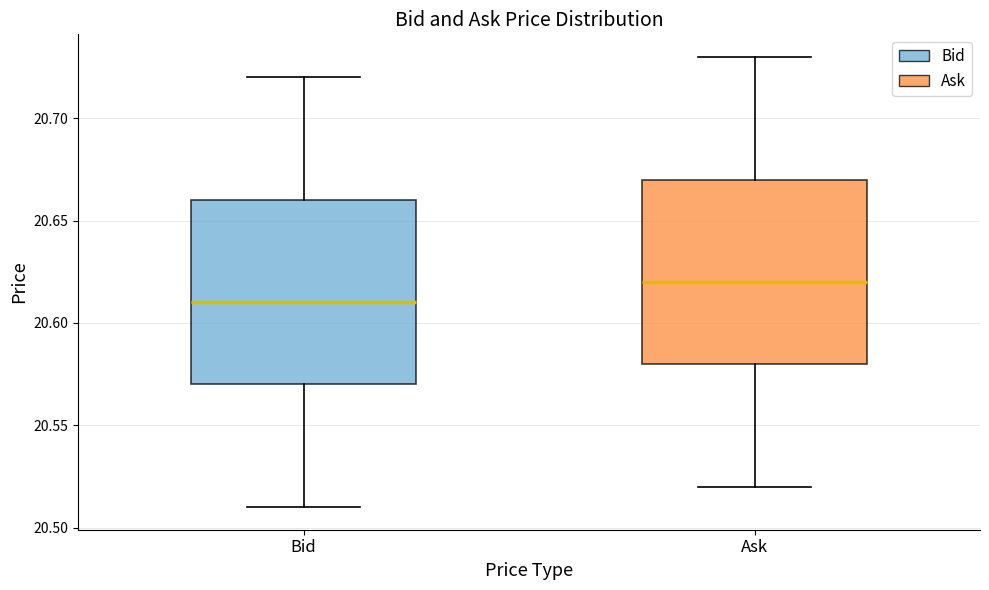

Reading left to right, read every box against the y-axis: the position of its median line, the range the box covers, and the ends of its whiskers. The values are not printed on the chart, so give them approximately, as read against the axis.

Bid: median 20.61, box 20.57 to 20.66, whiskers 20.51 to 20.72
Ask: median 20.62, box 20.58 to 20.67, whiskers 20.52 to 20.73